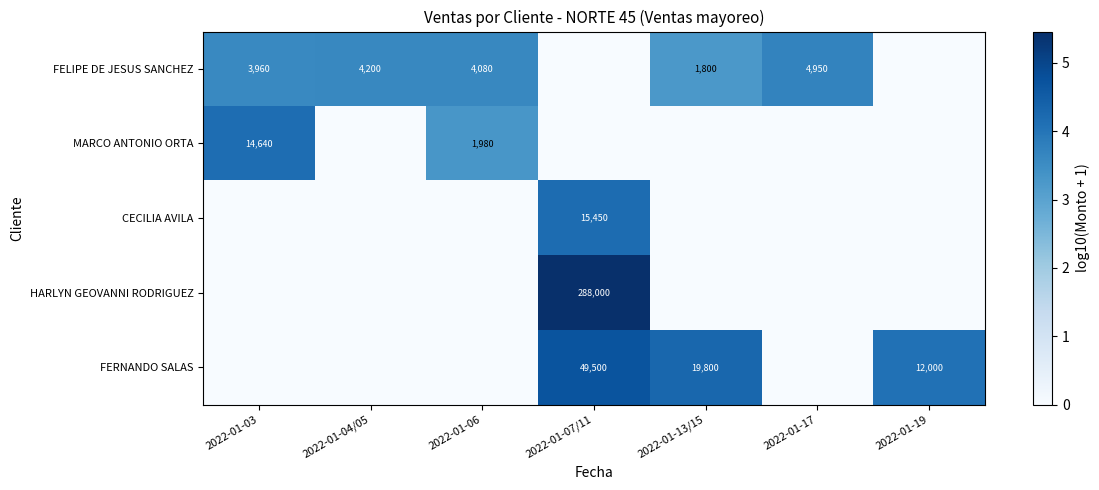

What is the total value across all series at 2022-01-07/11?

14.3